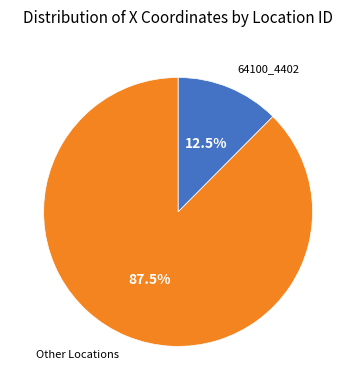

Is there a majority slice in this chart?

Yes